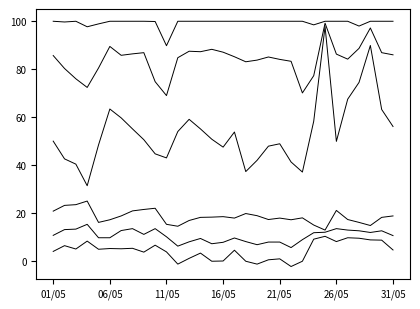

Does the chart display data point markers on the line(s)?

No